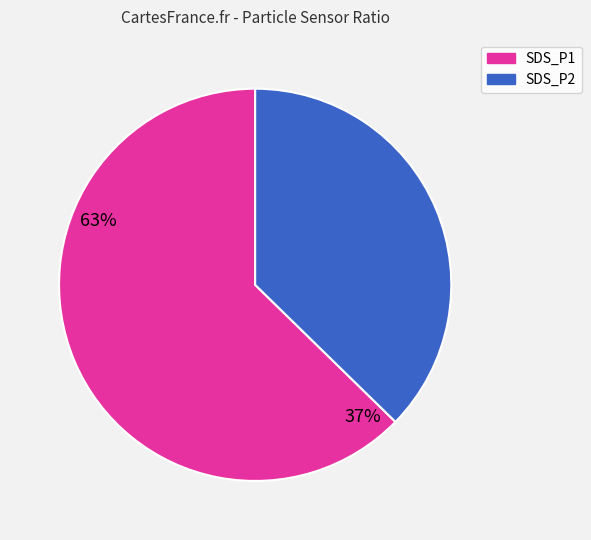

What is the ratio of the value at SDS_P2 to the value at SDS_P1?

0.6